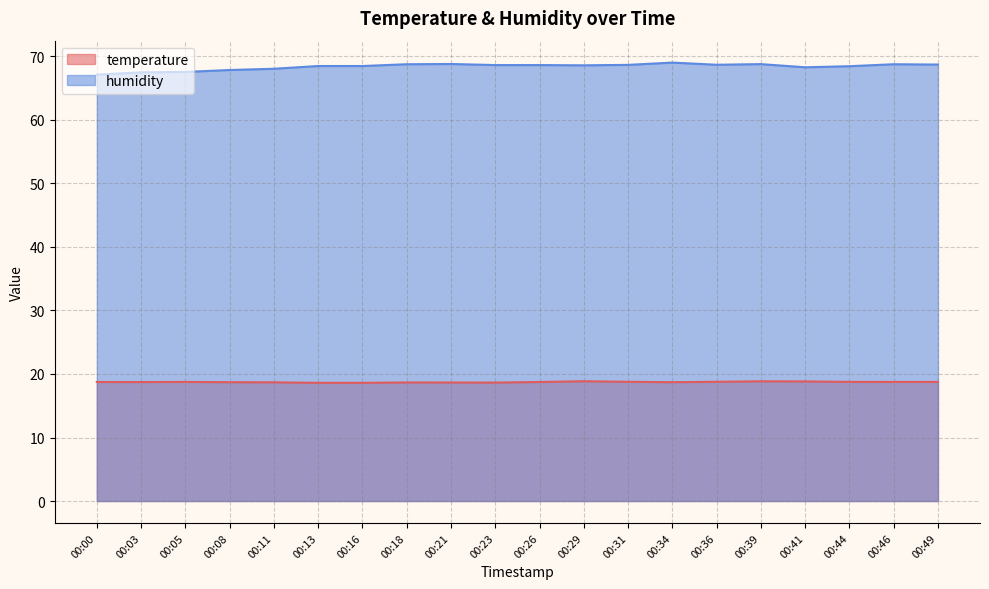

Reading right to left, what are all the values shown in this chart?

temperature: 00:49=18.8	00:46=18.8	00:44=18.8	00:41=18.8	00:39=18.9	00:36=18.8	00:34=18.7	00:31=18.8	00:29=18.9	00:26=18.7	00:23=18.6	00:21=18.7	00:18=18.7	00:16=18.6	00:13=18.6	00:11=18.7	00:08=18.7	00:05=18.8	00:03=18.7	00:00=18.7
humidity: 00:49=68.7	00:46=68.8	00:44=68.5	00:41=68.3	00:39=68.8	00:36=68.7	00:34=69.0	00:31=68.7	00:29=68.6	00:26=68.6	00:23=68.6	00:21=68.8	00:18=68.8	00:16=68.5	00:13=68.5	00:11=68.1	00:08=67.9	00:05=67.6	00:03=67.5	00:00=67.1